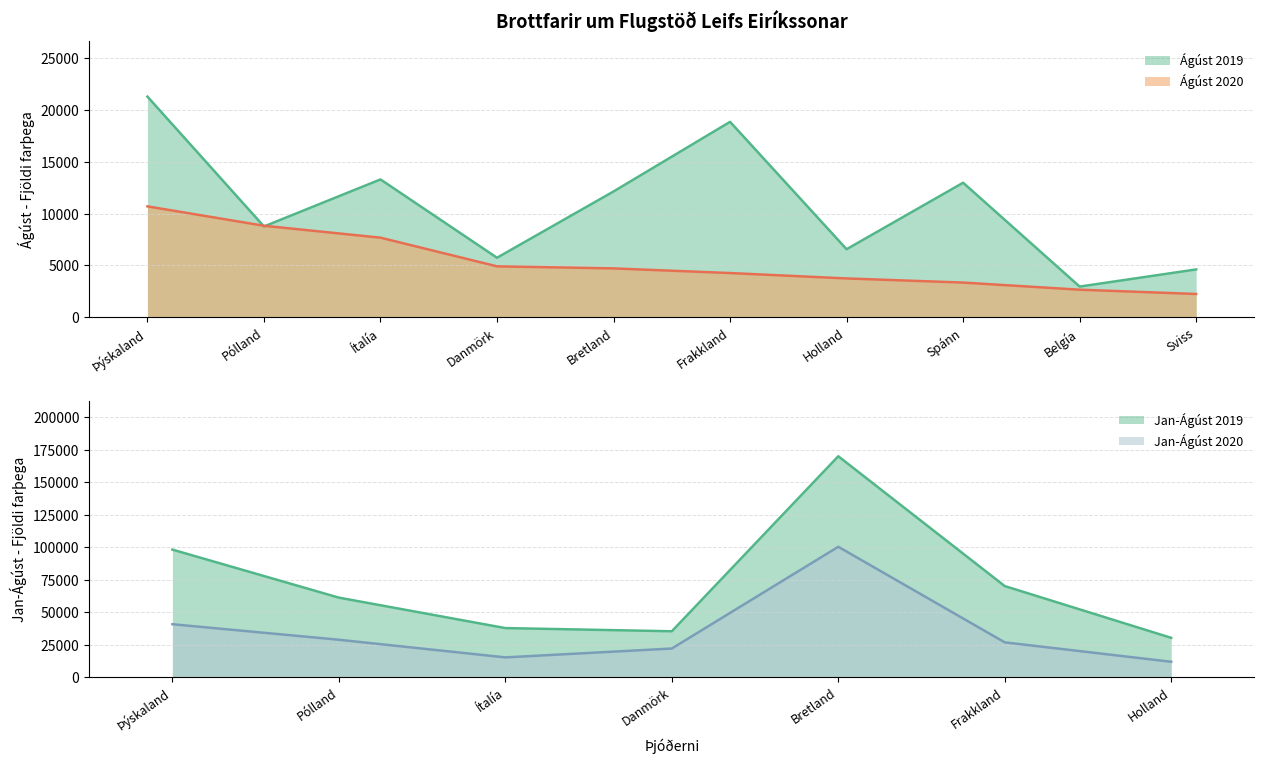

Which series ends up on top after the final intersection of Ágúst 2019 and Ágúst 2020?

Ágúst 2019